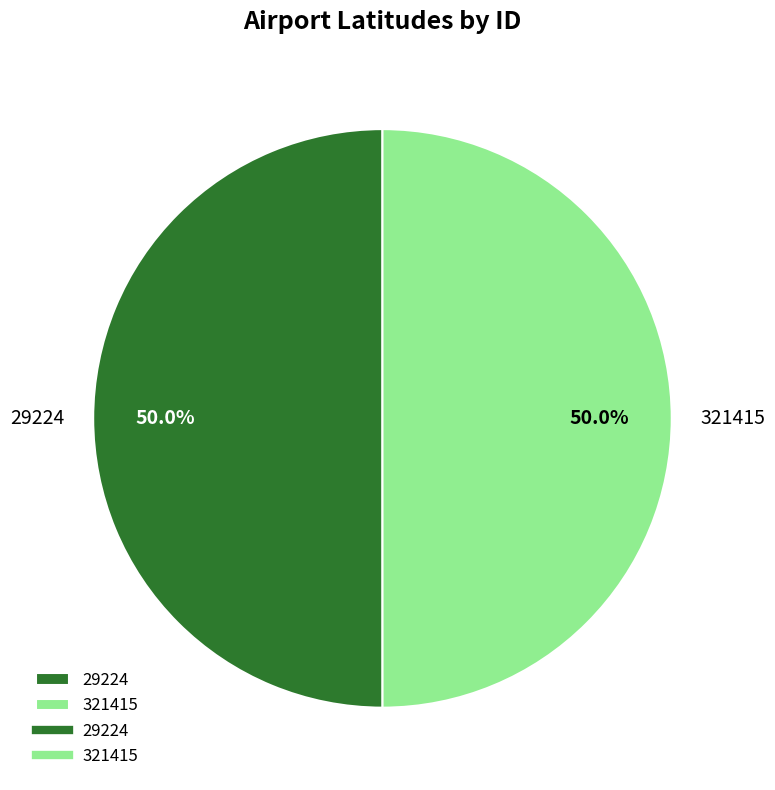

How many slices are in this pie chart?

2